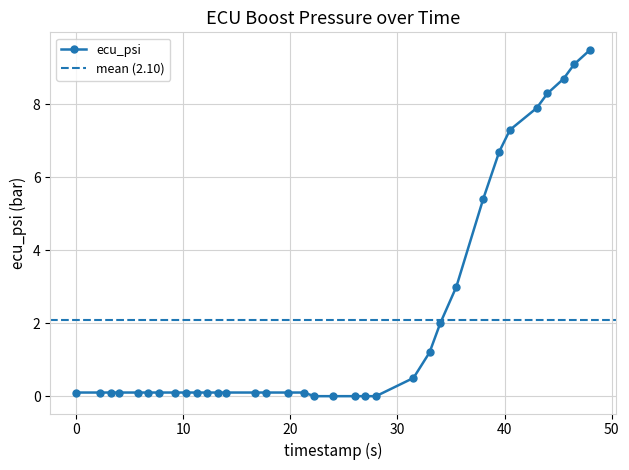

List the labels in order of value, smallest first.

22.25, 24.0, 26.0, 27.0, 28.0, 0.0, 2.25, 3.25, 4.0, 5.75, 6.75, 7.75, 9.25, 10.25, 11.25, 12.25, 13.25, 14.0, 16.75, 17.75, 19.75, 21.25, 31.5, 33.0, 34.0, 35.5, 38.0, 39.5, 40.5, 43.0, 44.0, 45.5, 46.5, 48.0